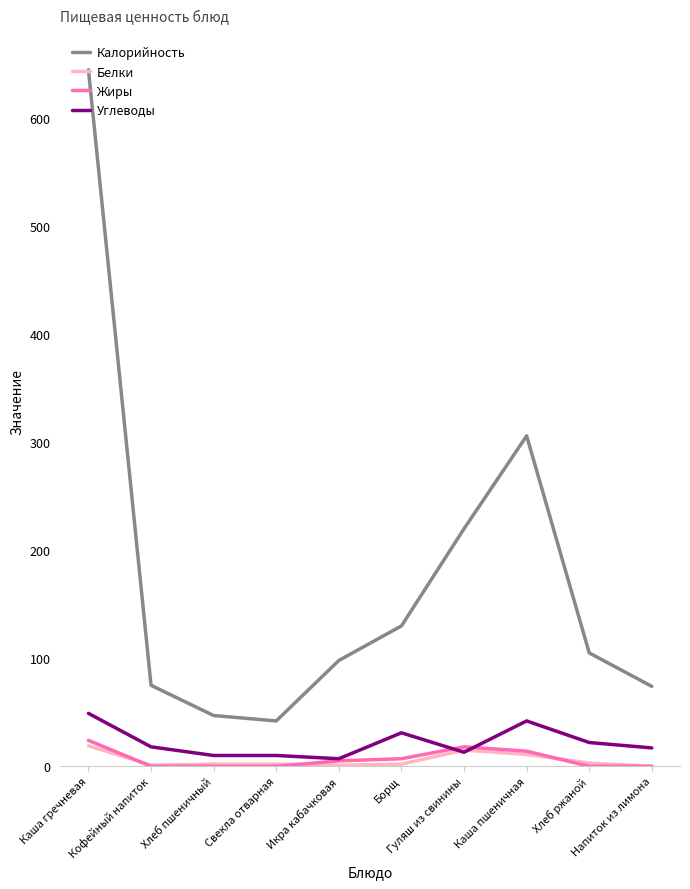

Which series has the largest total across all categories?

Калорийность